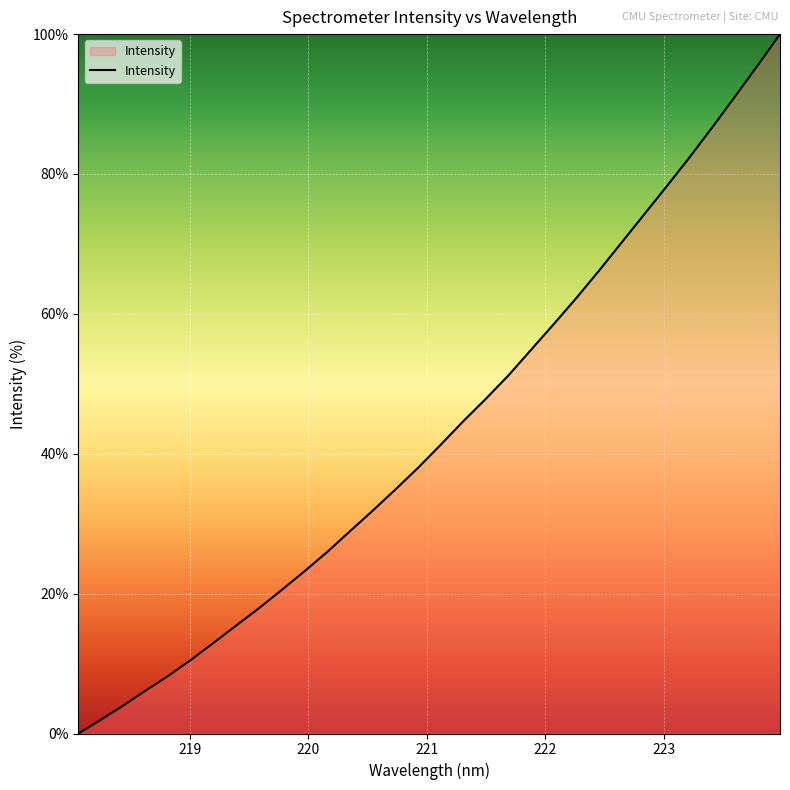

What is the greatest value displayed?

100.0